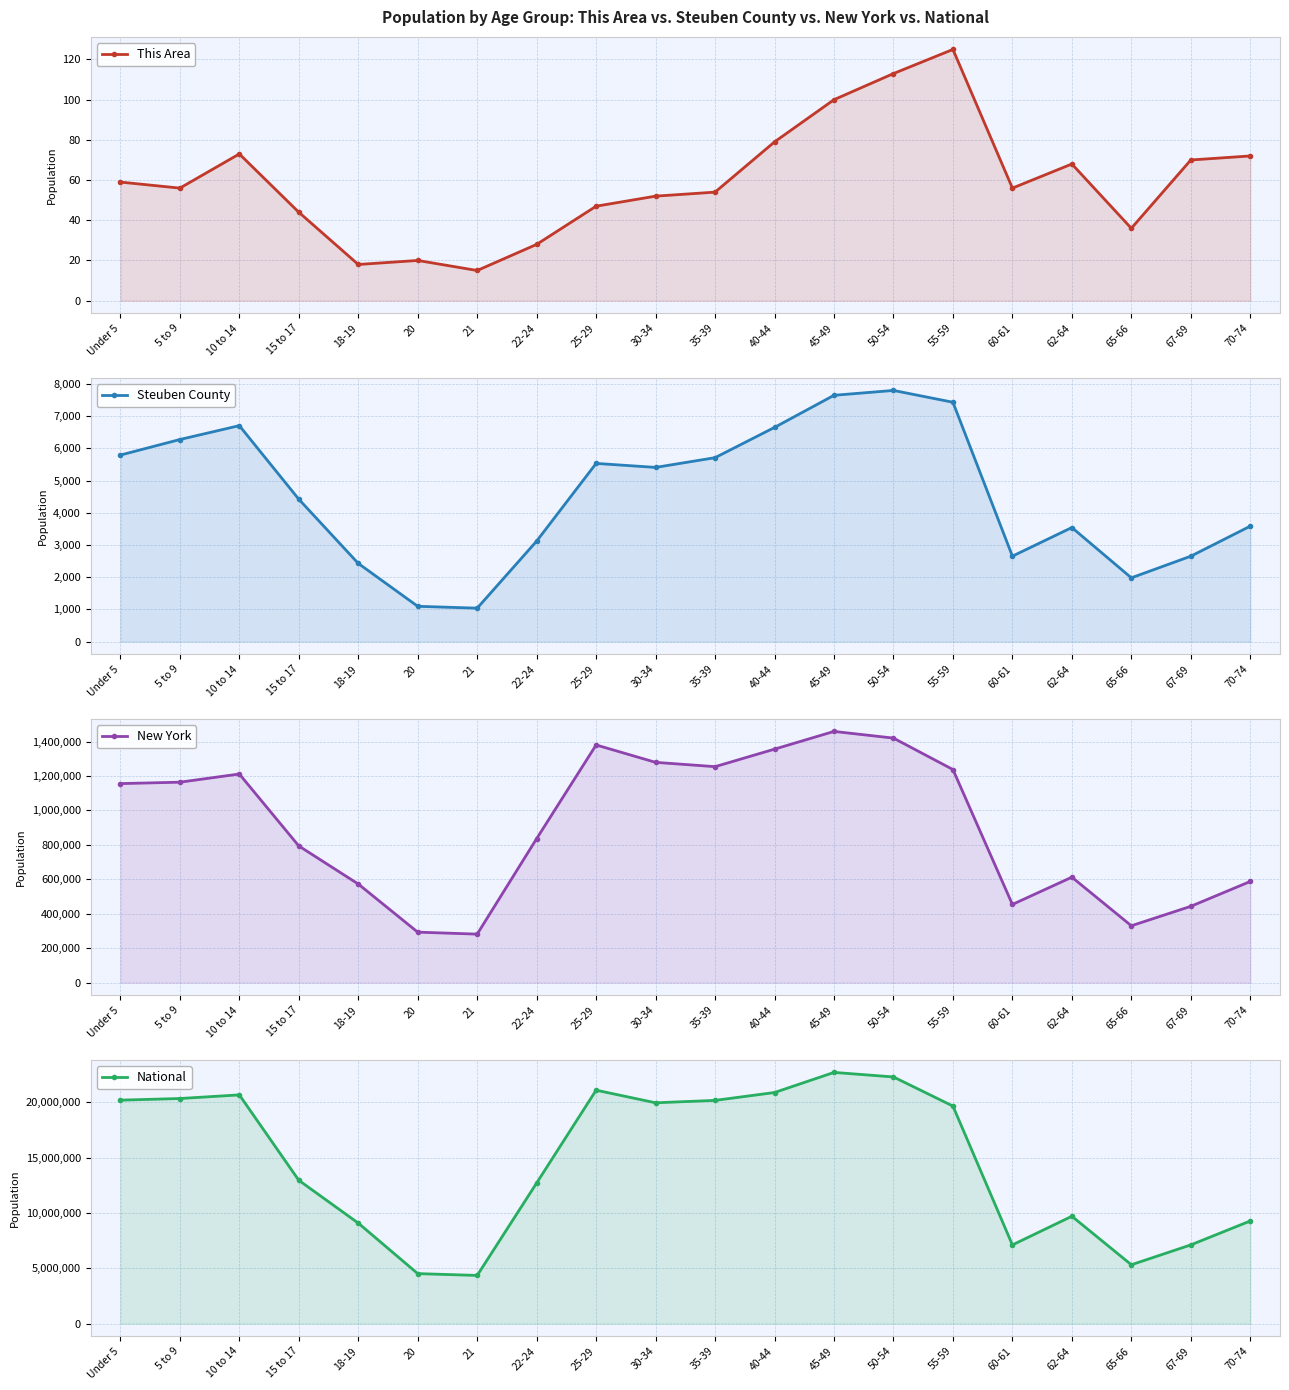

At how many categories does at least one series exceed 1366155?

20